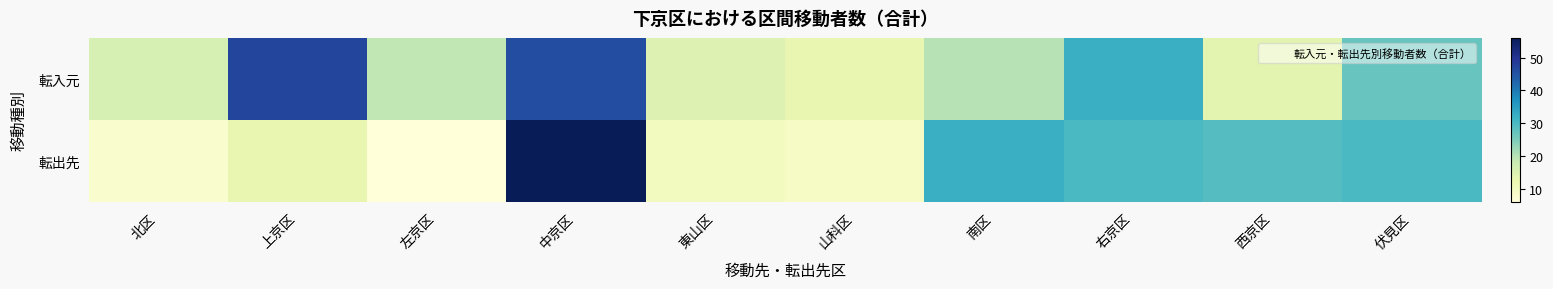

Which series has the largest total across all categories?

転入元